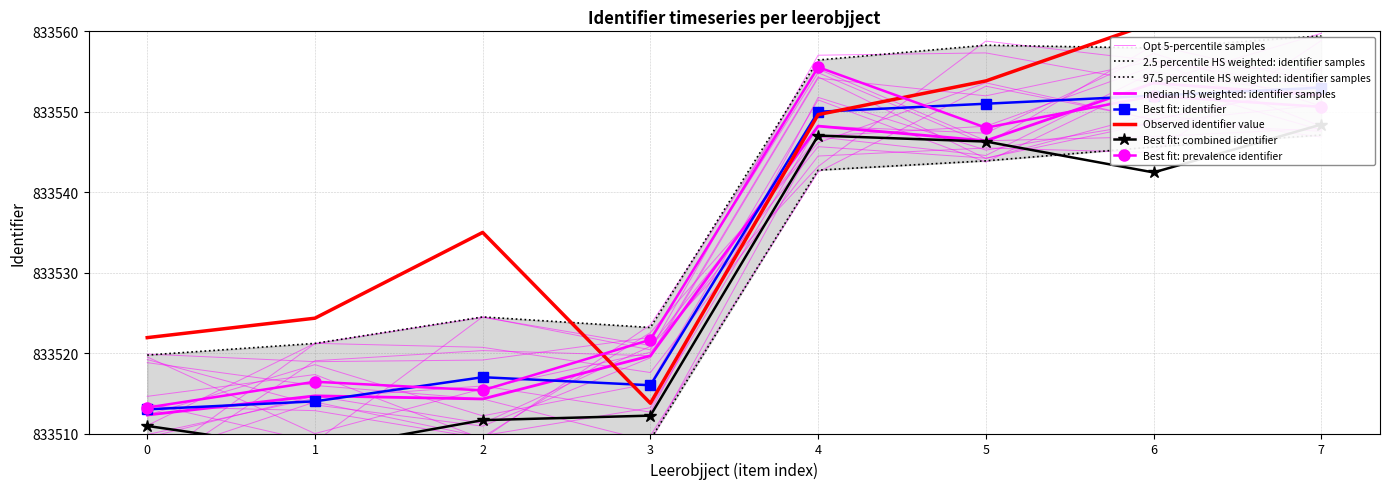

In Best fit: prevalence identifier, how many points are lower than both neighbors (excluding endpoints)?

2